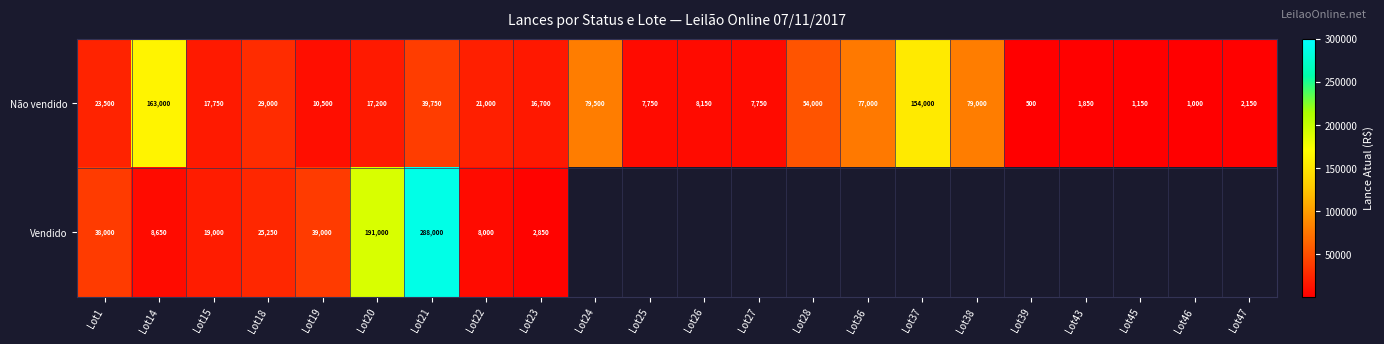

What is the difference between the maximum and minimum values in the Não vendido series?

162500